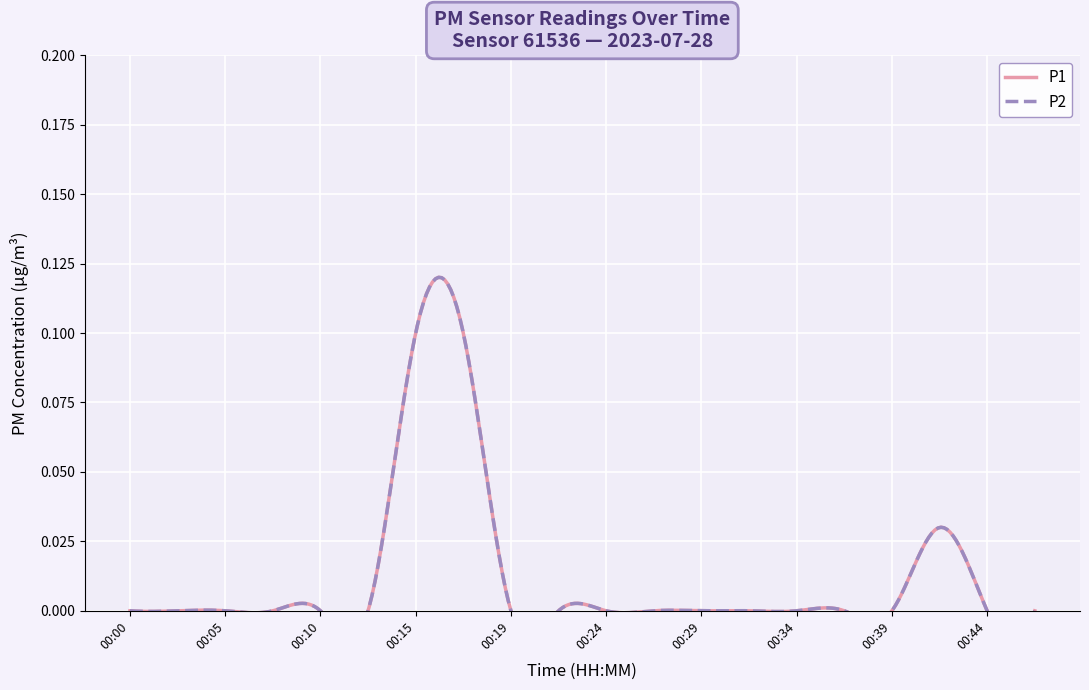

At which label is P1 closest to 0?

00:00